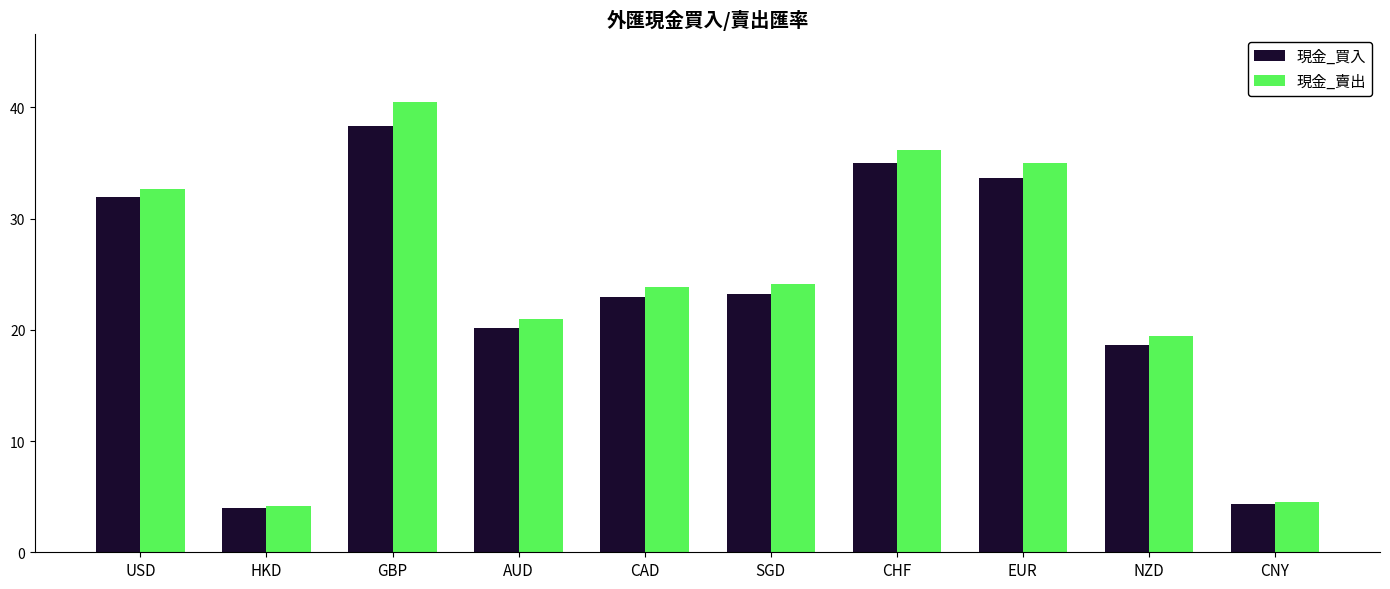

What position from the left is CAD?

5